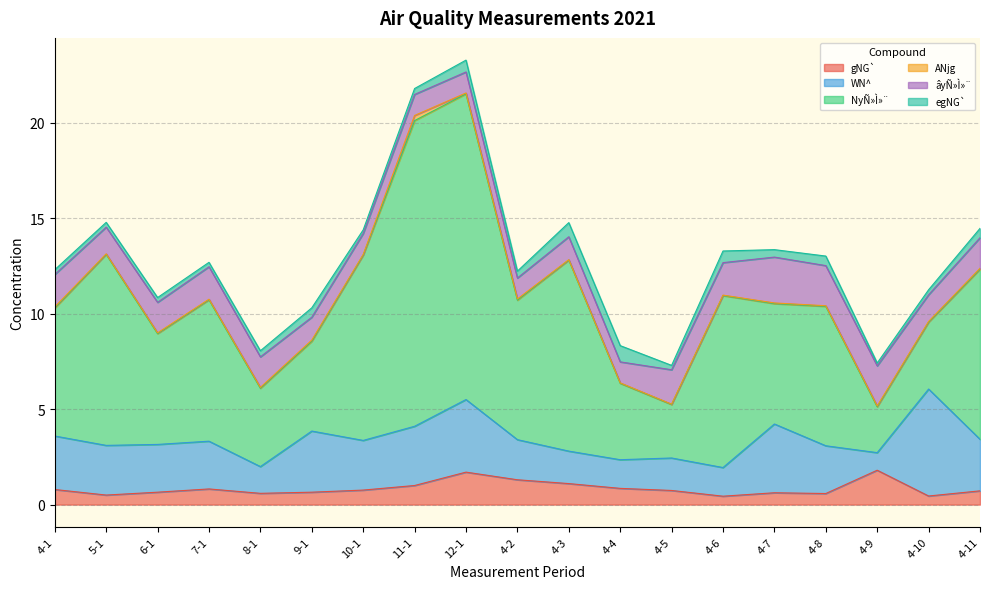

How many lines are shown in the chart?

6